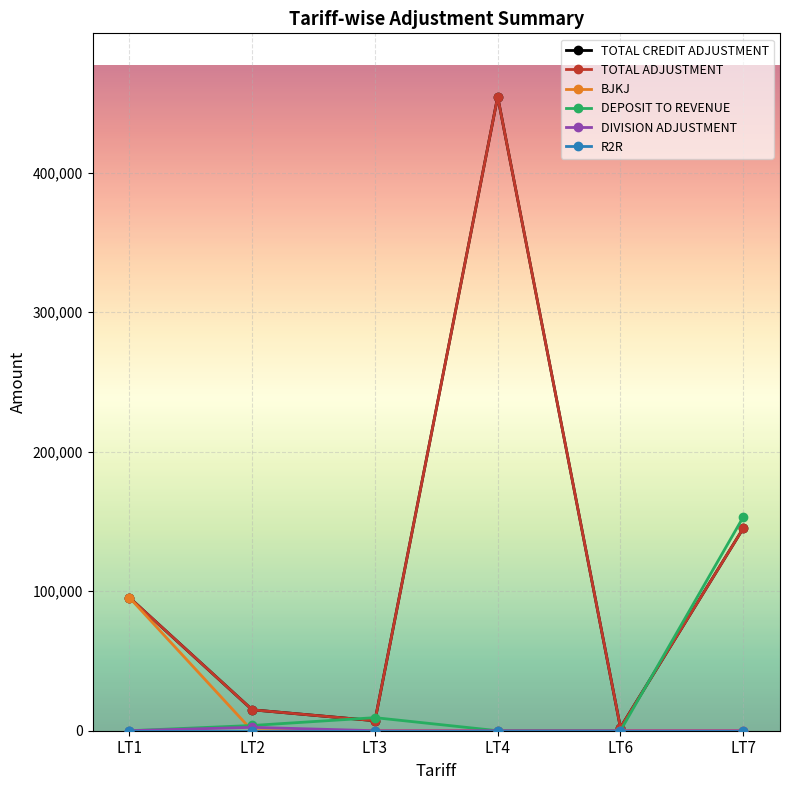

Reading left to right, list all the values displayed in this chart.

TOTAL CREDIT ADJUSTMENT: LT1=95391.4	LT2=14989.1	LT3=7159.0	LT4=454386.2	LT6=2211.0	LT7=145004.6
TOTAL ADJUSTMENT: LT1=95391.4	LT2=14989.1	LT3=7159.0	LT4=454386.2	LT6=2211.0	LT7=145004.6
BJKJ: LT1=95391.4	LT2=0.0	LT3=0.0	LT4=0.0	LT6=0.0	LT7=0.0
DEPOSIT TO REVENUE: LT1=0.0	LT2=3750.0	LT3=9370.0	LT4=0.0	LT6=0.0	LT7=153059.0
DIVISION ADJUSTMENT: LT1=0.0	LT2=2432.0	LT3=0.0	LT4=0.0	LT6=0.0	LT7=0.0
R2R: LT1=0.0	LT2=0.0	LT3=0.0	LT4=0.0	LT6=0.0	LT7=0.0